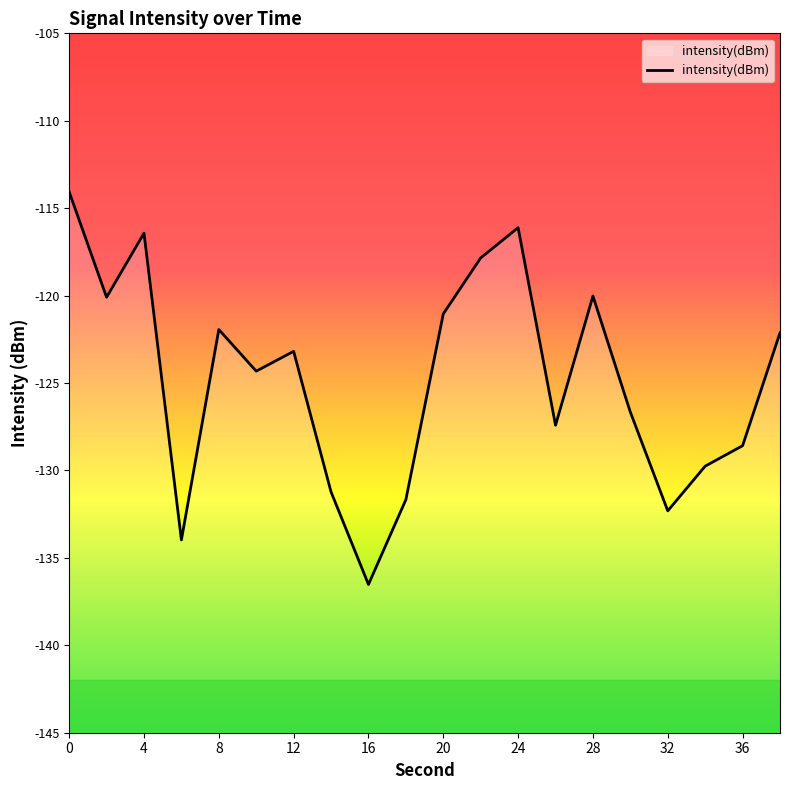

Which has a higher value, 4 or 20?

4